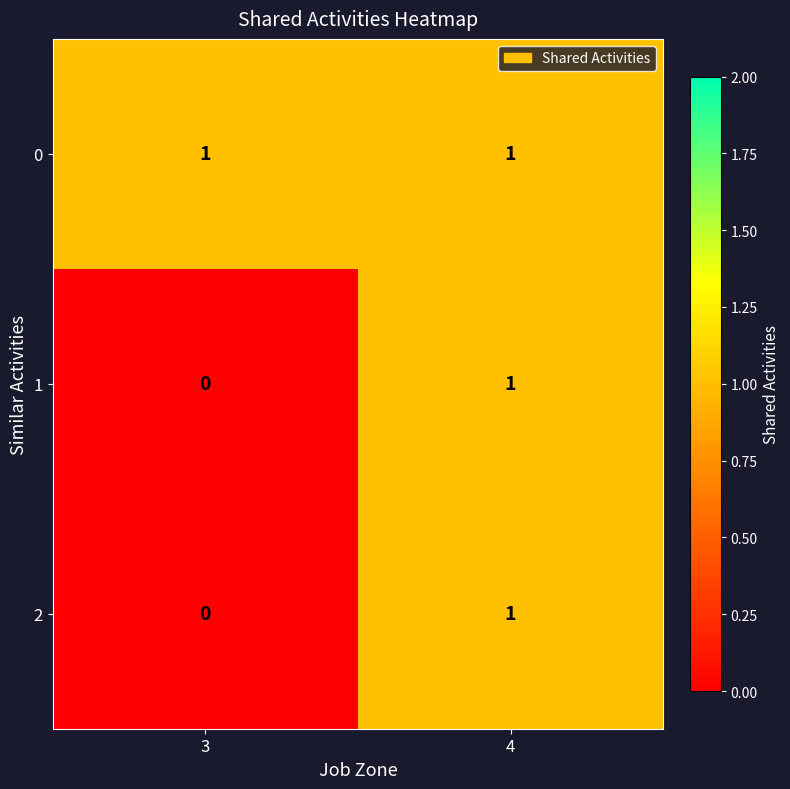

The value of 1 at 3 is 1. True or false?

False